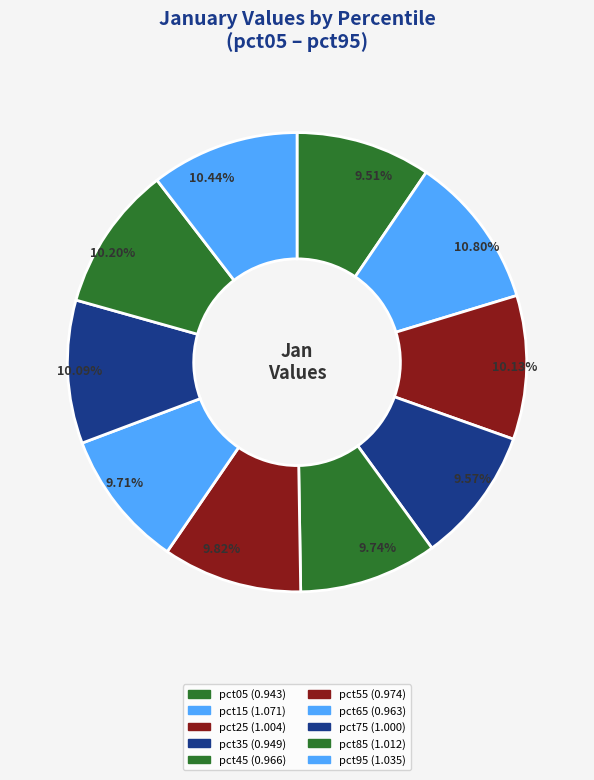

To the nearest percent, what is the average slice percentage?

10%